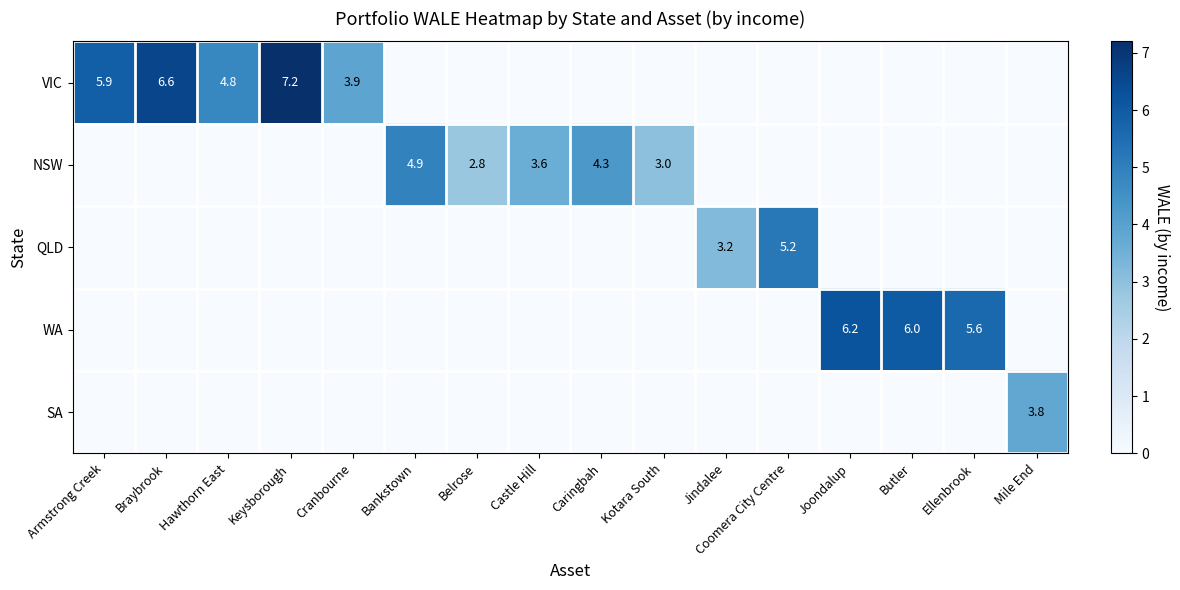

What is the difference between the highest and lowest values at Kotara South?

3.0